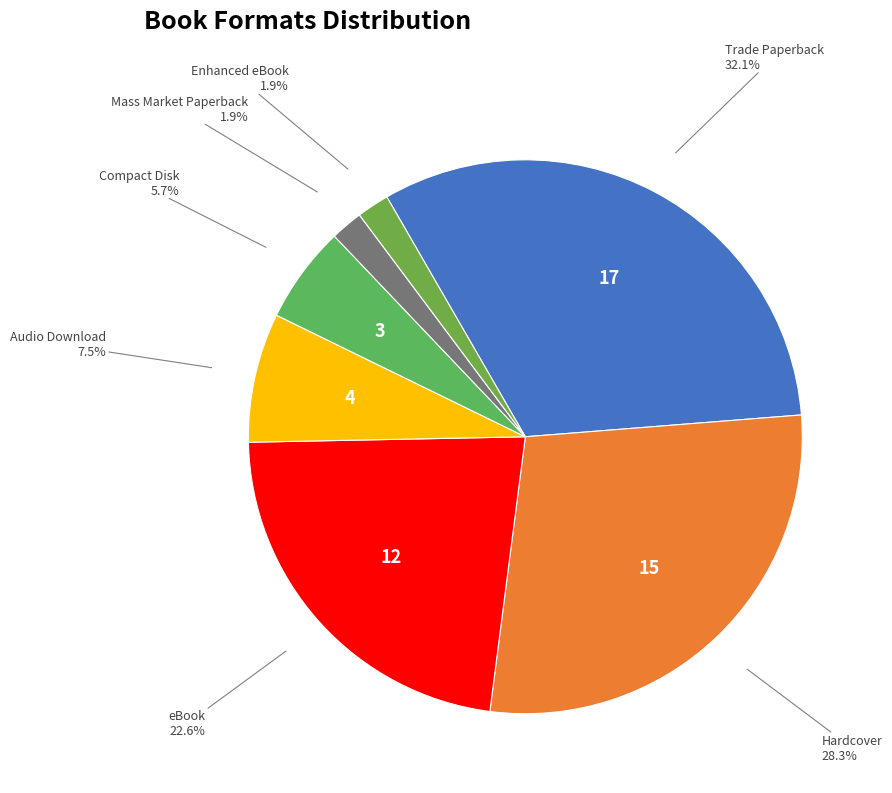

What percentage is the Compact Disk slice, to the nearest percent?

6%